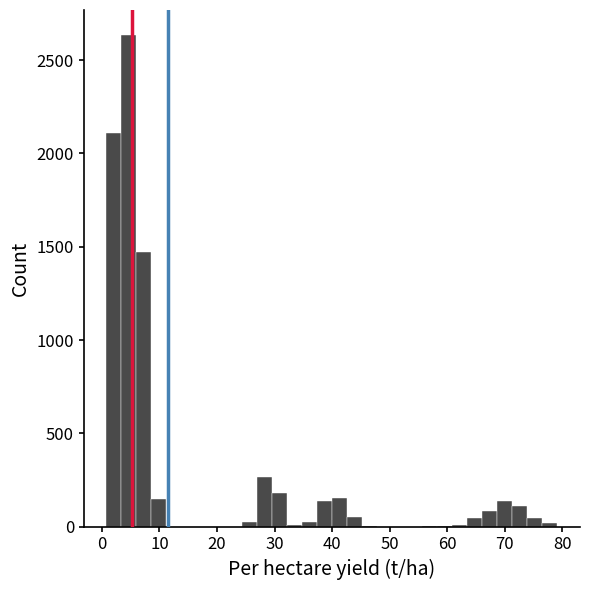

Around what value on the x-axis is the tallest bar? Give the approximate position of its centre, as read against the axis.

5